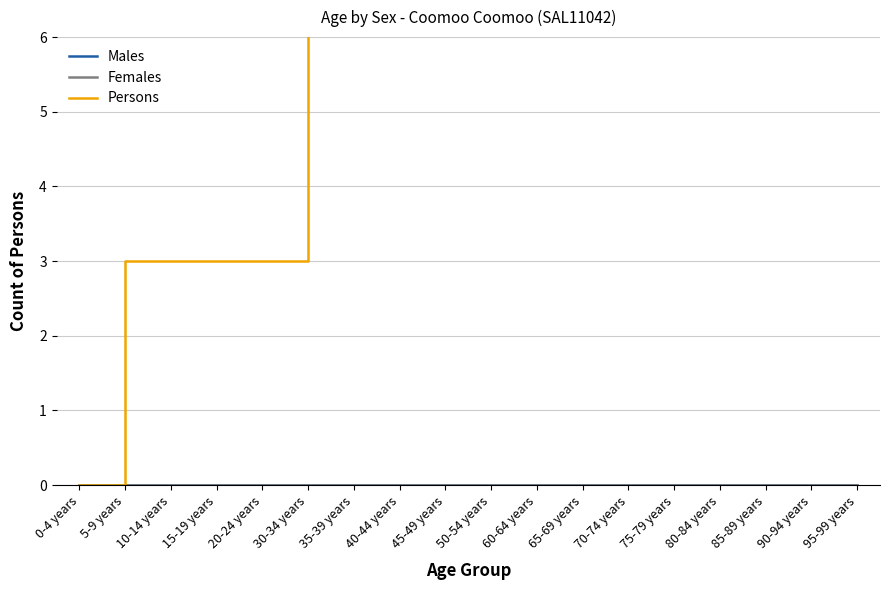

List the labels in order of Persons value, largest first.

70-74 years, 75-79 years, 80-84 years, 85-89 years, 90-94 years, 95-99 years, 30-34 years, 35-39 years, 40-44 years, 45-49 years, 50-54 years, 60-64 years, 65-69 years, 5-9 years, 10-14 years, 15-19 years, 20-24 years, 0-4 years